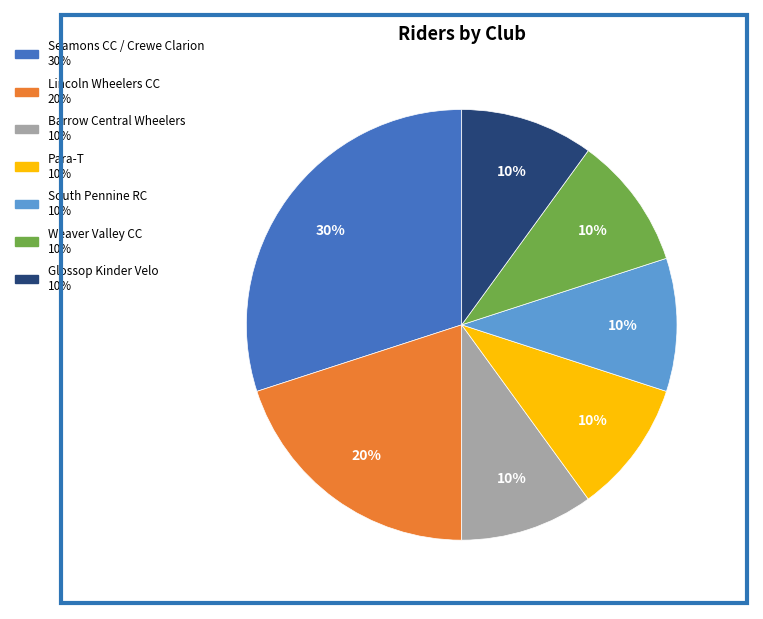

Which category has the biggest portion of the pie?

Seamons CC / Crewe Clarion